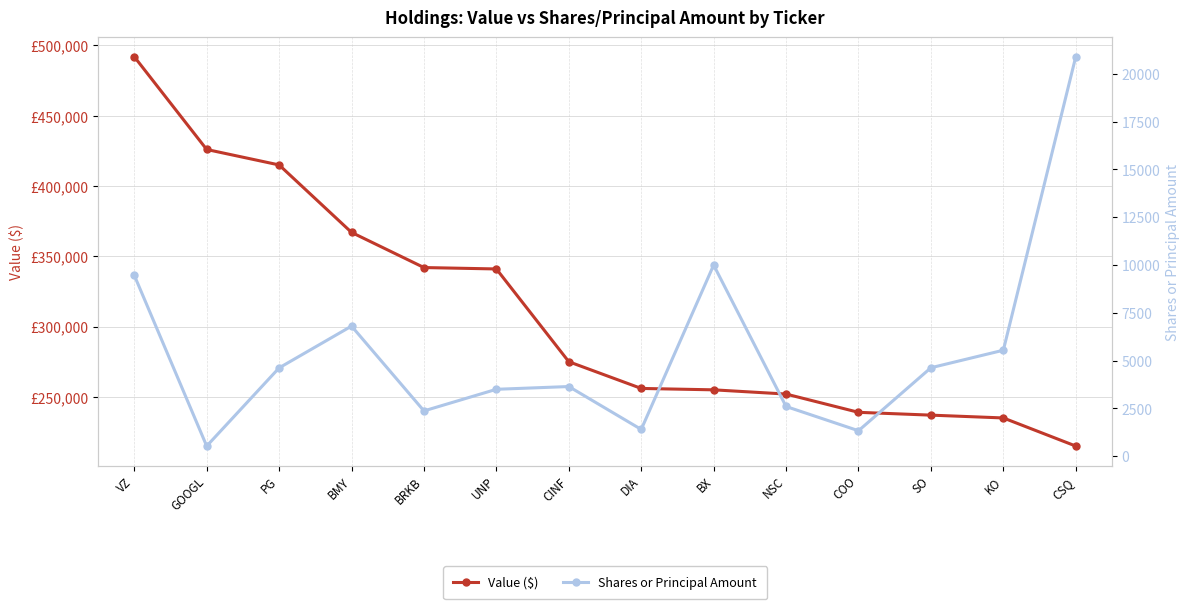

Reading right to left, what are all the values shown in this chart?

Value ($): 215000	235000	237000	239000	252000	255000	256000	275000	341000	342000	367000	415000	426000	492000
Shares or Principal Amount: 20900	5544	4627	1332	2600	10000	1400	3644	3500	2369	6806	4620	530	9466